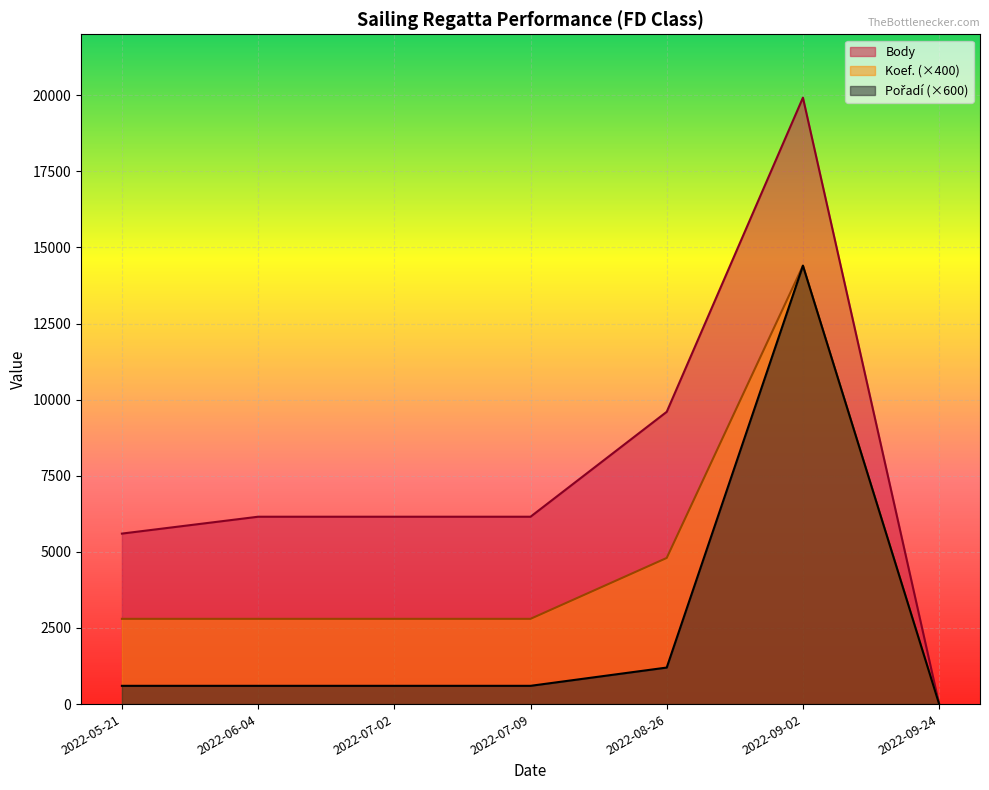

Which series has the widest spread of values?

Body